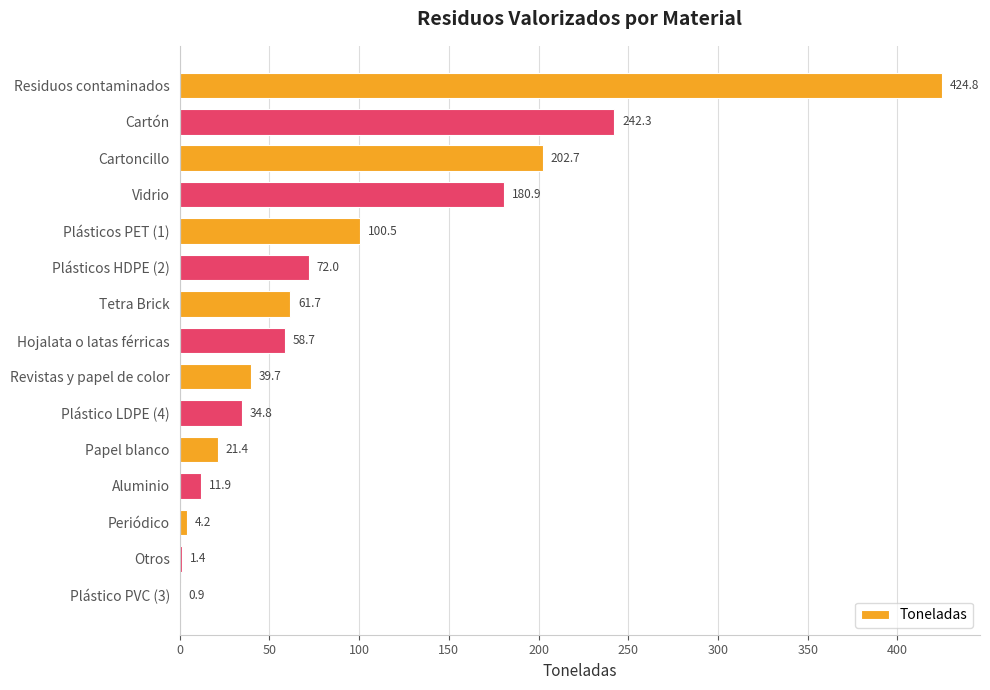

What is the change in value from Plásticos PET (1) to Periódico?

-96.3